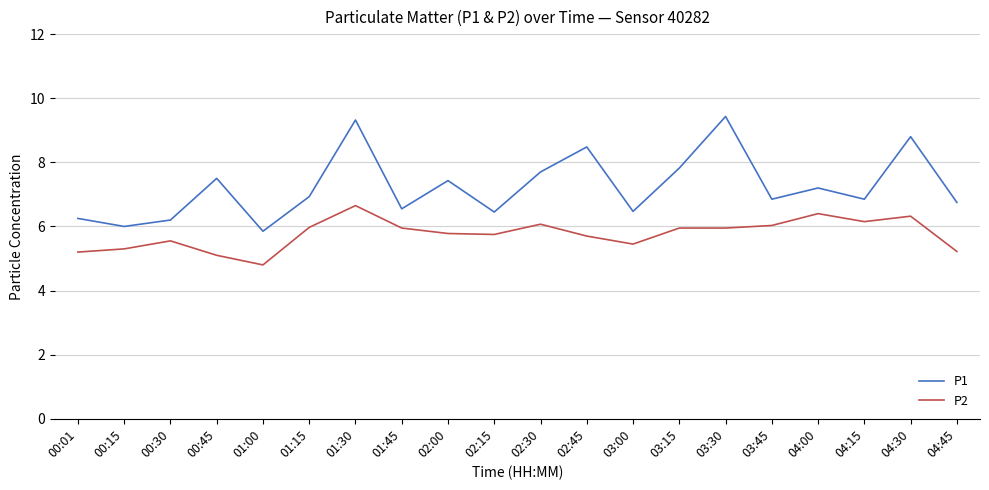

At which category does P2 reach its first local peak?

00:30